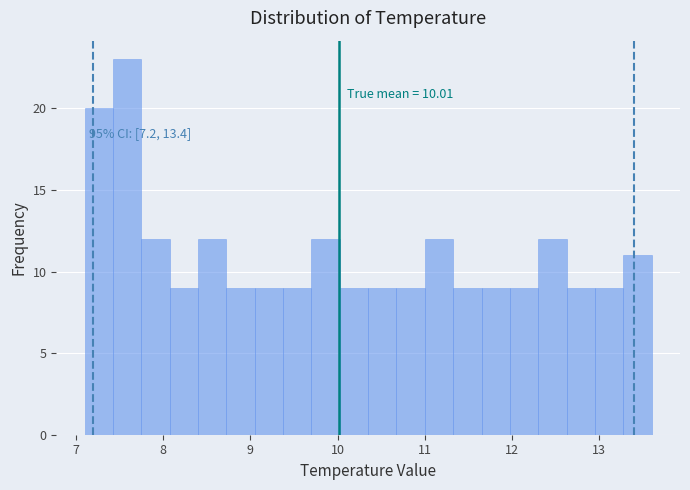

Read against the x-axis, roughly where is the centre of the tallest bar?

7.6